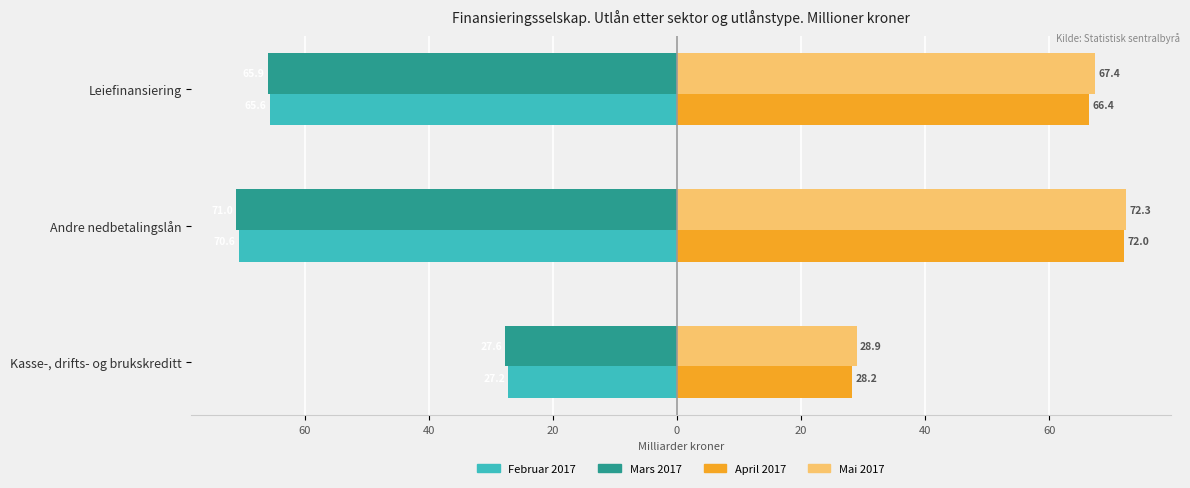

What is the difference between the second highest and minimum values in the Mai 2017 series?

38.5